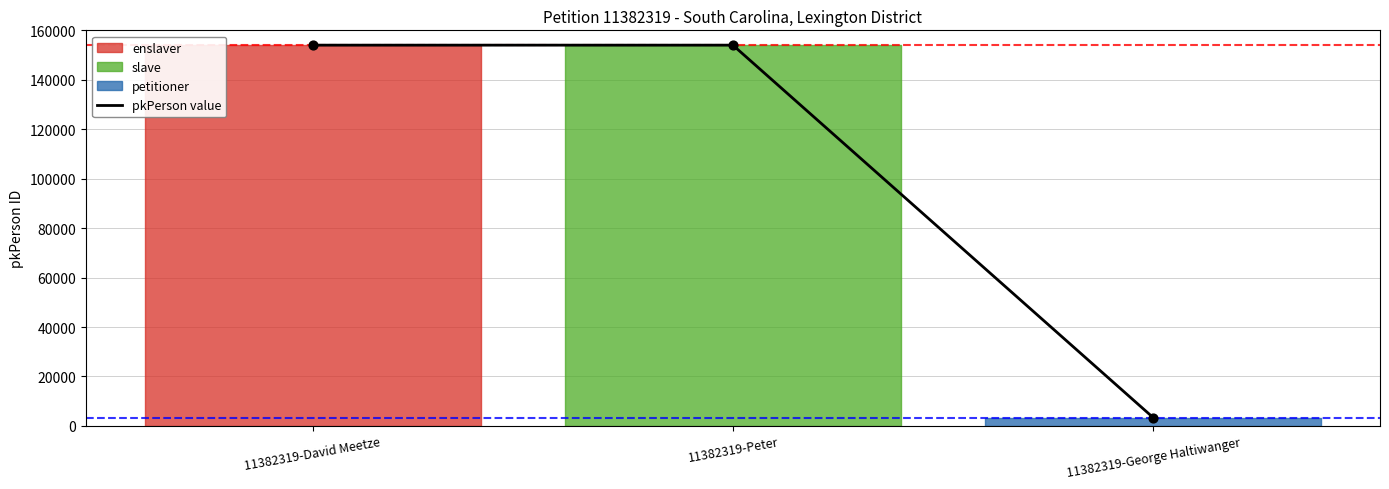

What is the change in value from 11382319-David Meetze to 11382319-George Haltiwanger?

-150611